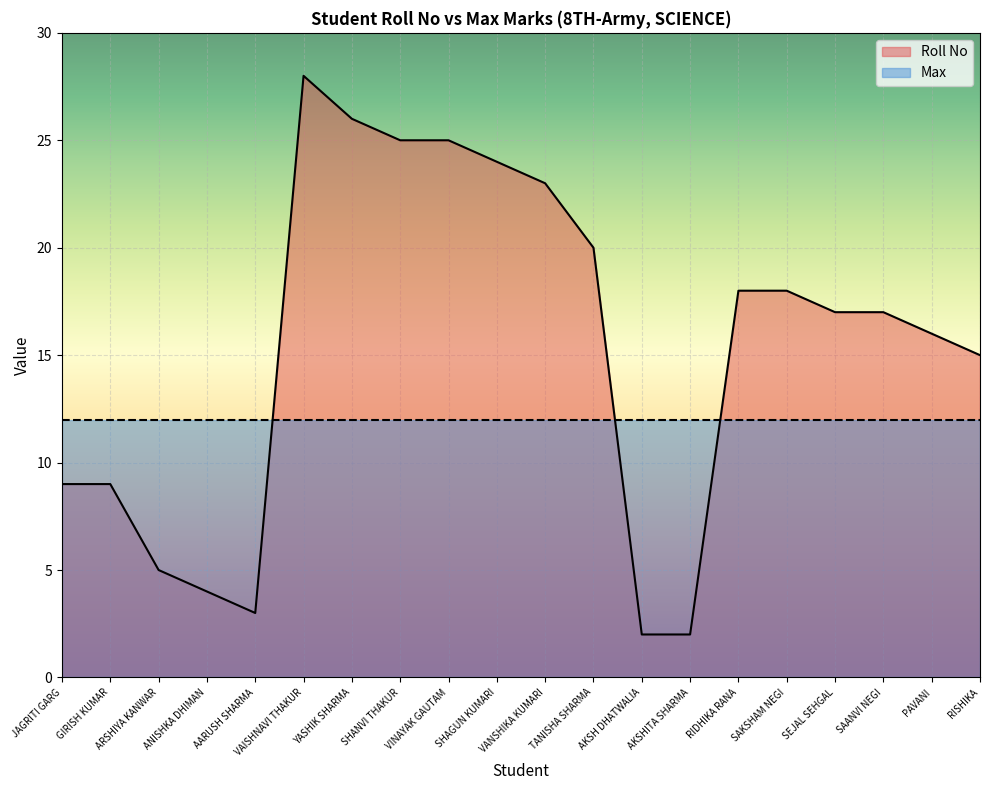

What is the sum of the values at ARSHIYA KANWAR and AKSHITA SHARMA?

7